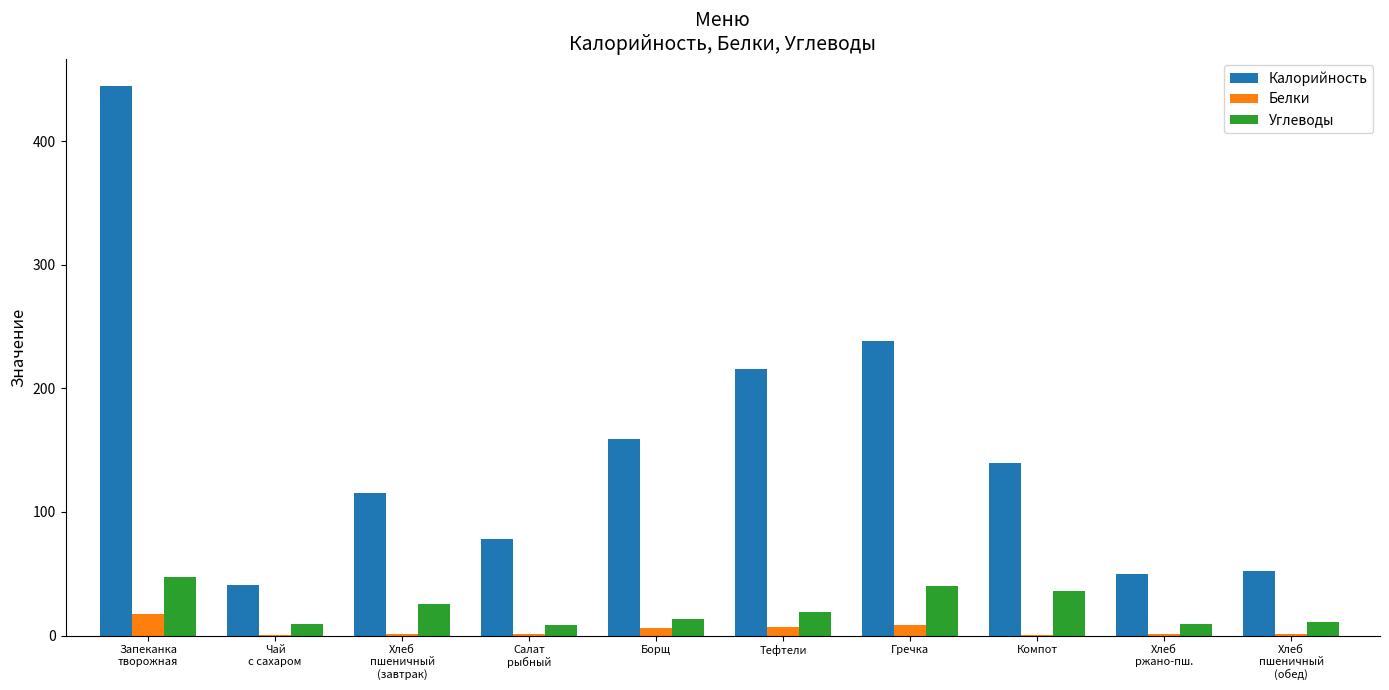

True or false: Калорийность has a value of 52.2 at Хлеб
пшеничный
(обед).

True